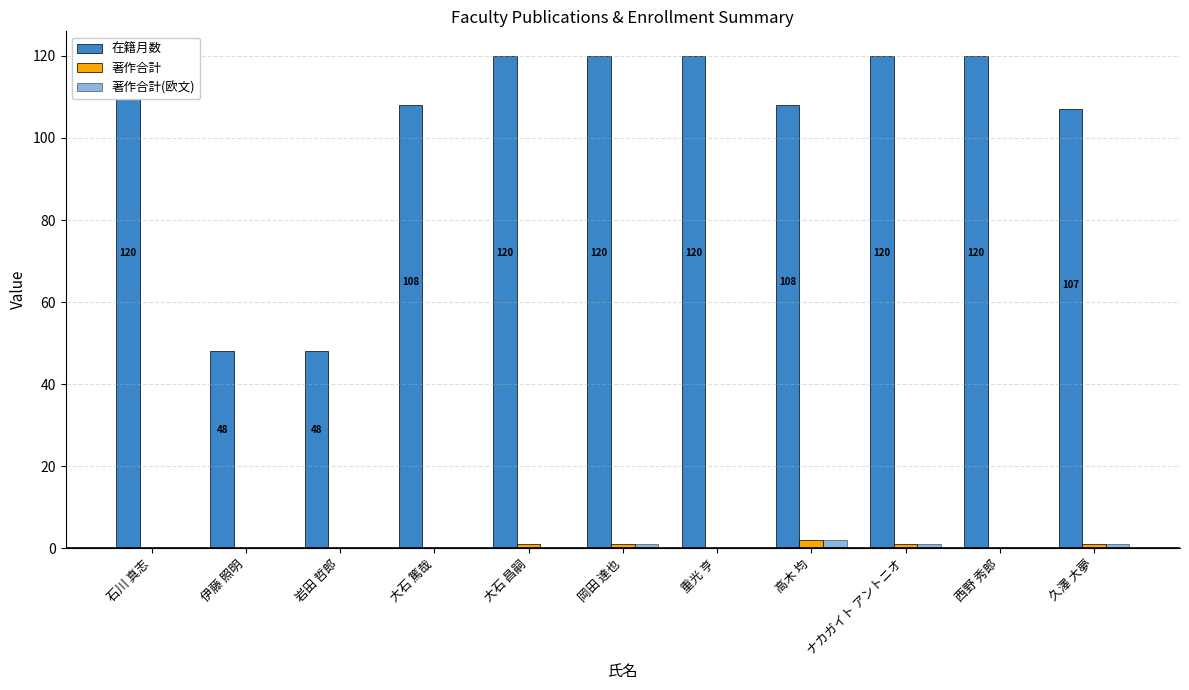

Rank the series at 重光 亨 from highest to lowest value.

在籍月数, 著作合計, 著作合計(欧文)